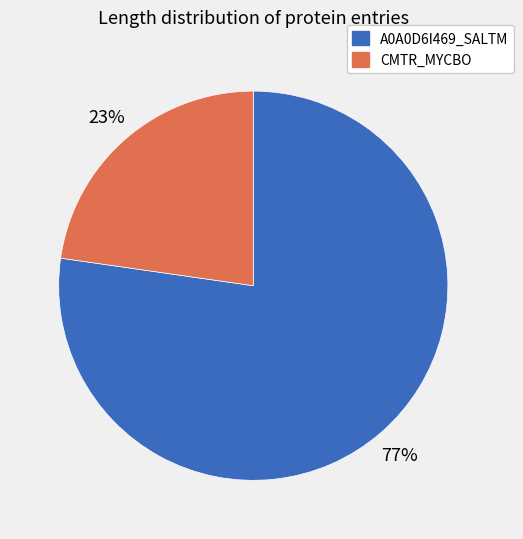

To the nearest percent, what is the average slice percentage?

50%